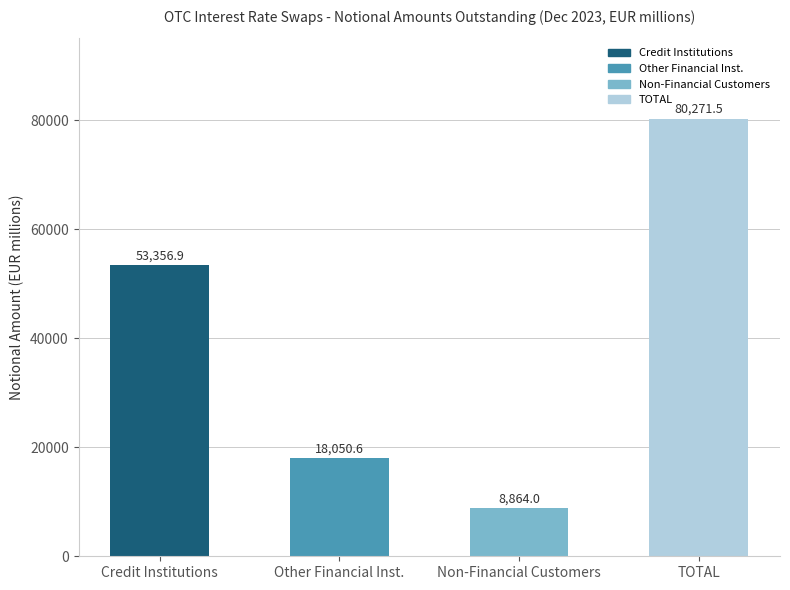

Reading left to right, list all the values displayed in this chart.

53356.9	18050.6	8864.0	80271.5